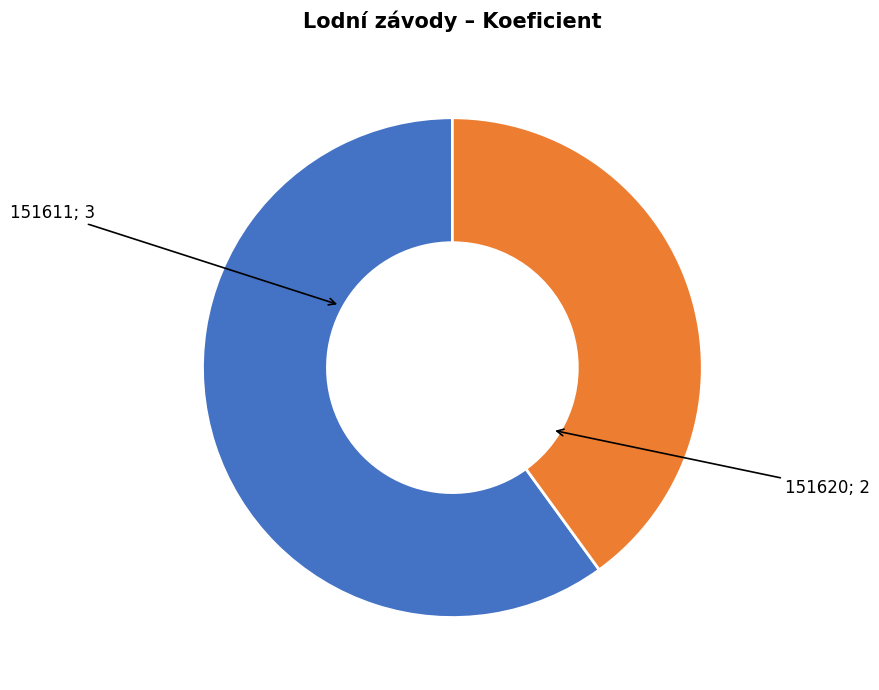

Is the sum of 151611; 3 and 151620; 2 greater than half?

Yes